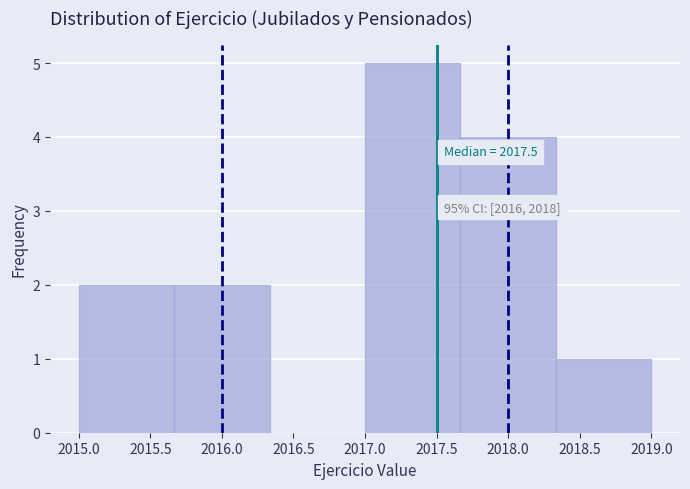

Over which range of the x-axis is the bar tallest?

2017.00 to 2017.65